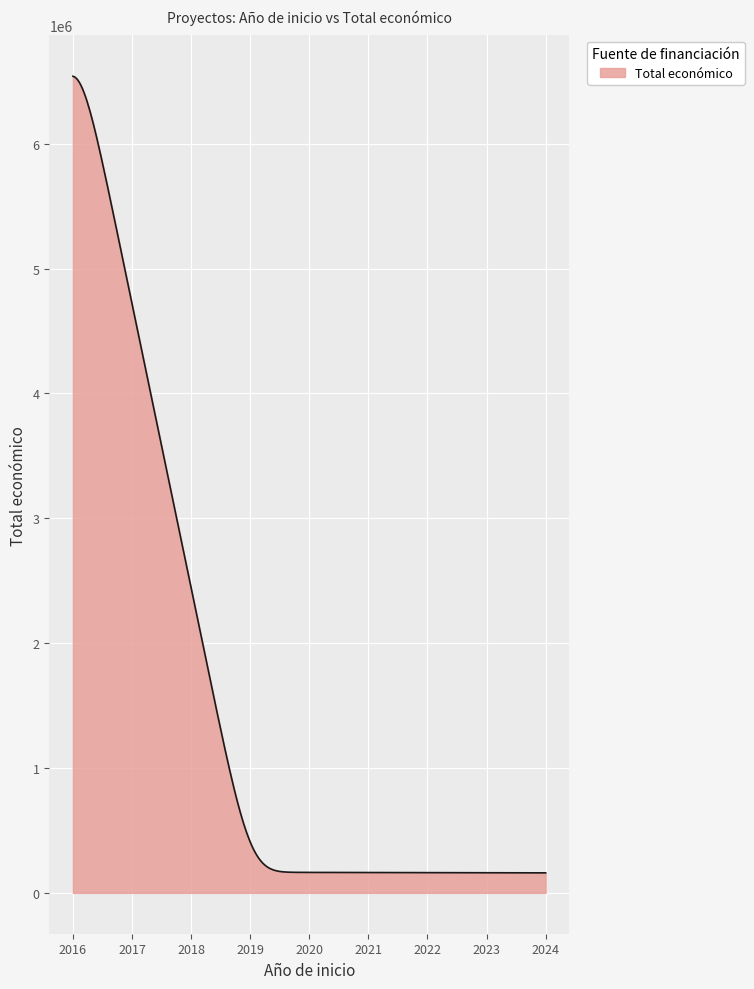

What is the smallest value displayed?

160417.4